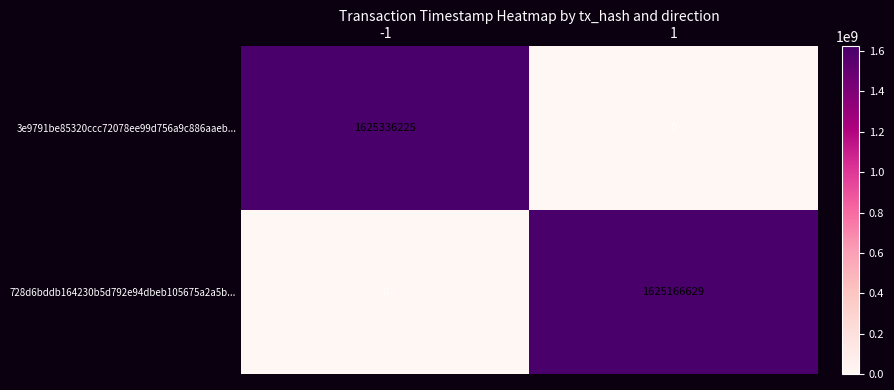

What is the difference between the highest and lowest values at 1?

1625166629